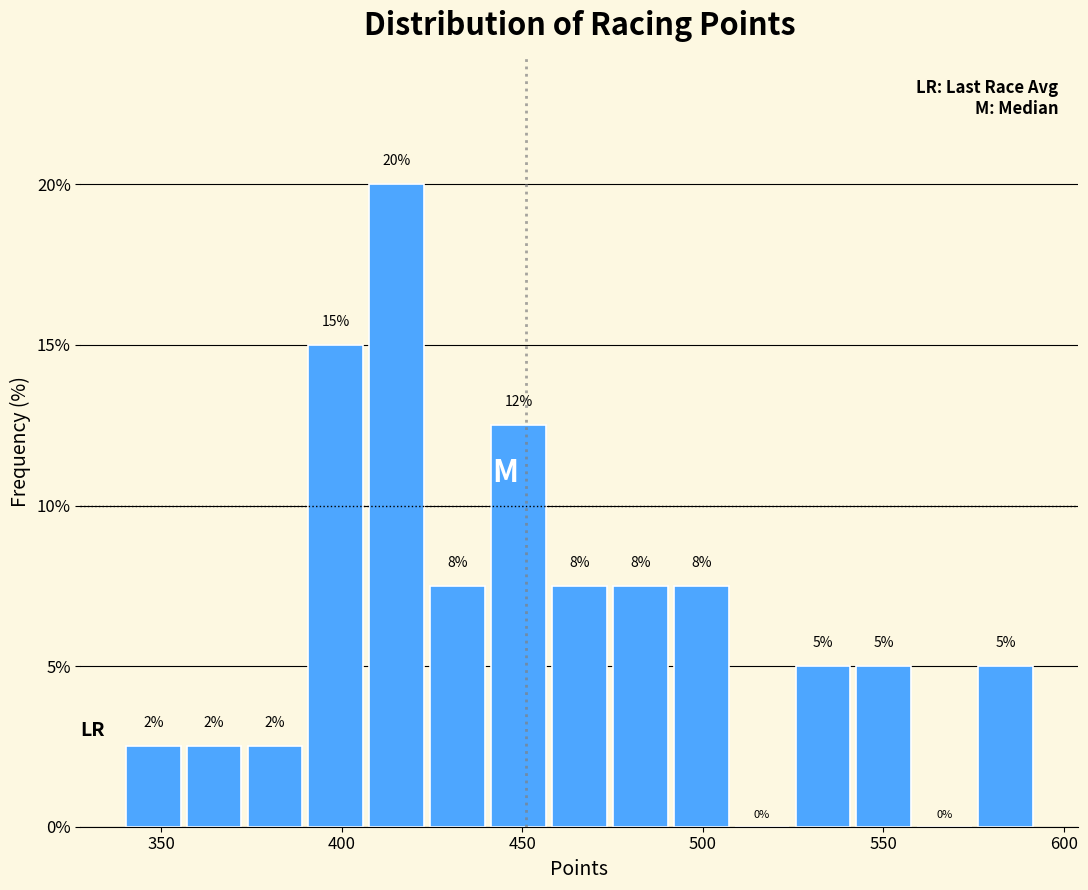

Read against the x-axis, roughly where is the centre of the tallest bar?

415